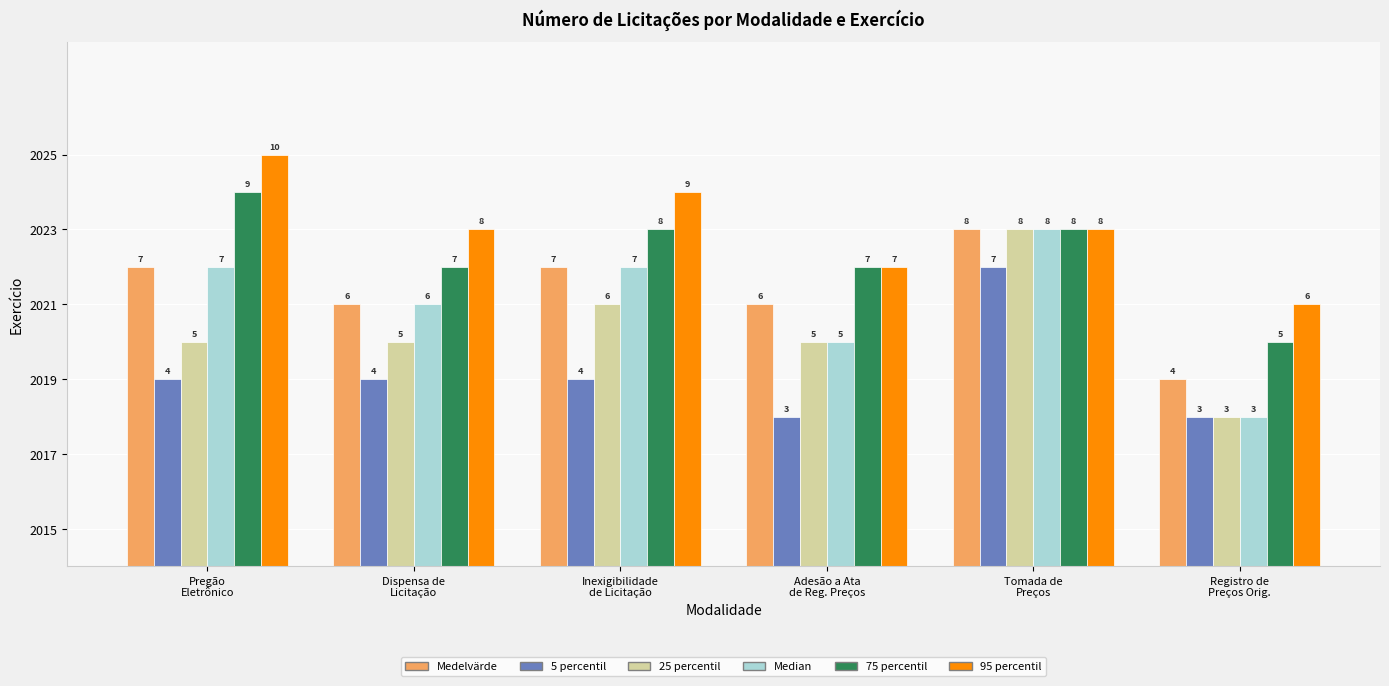

What are all the series names shown in the legend?

Medelvärde, 5 percentil, 25 percentil, Median, 75 percentil, 95 percentil